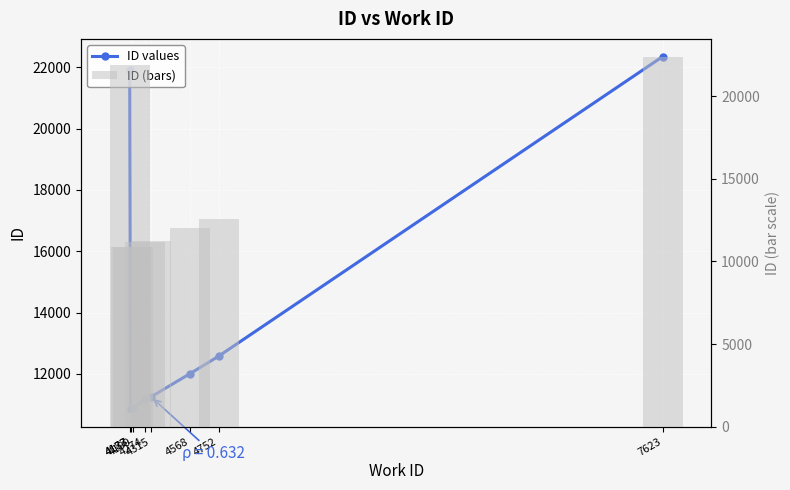

How many groups of bars are there?

8